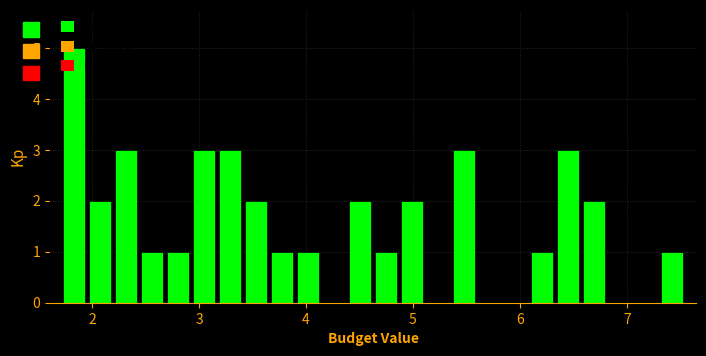

Read against the x-axis, roughly where is the centre of the tallest bar?

1.8